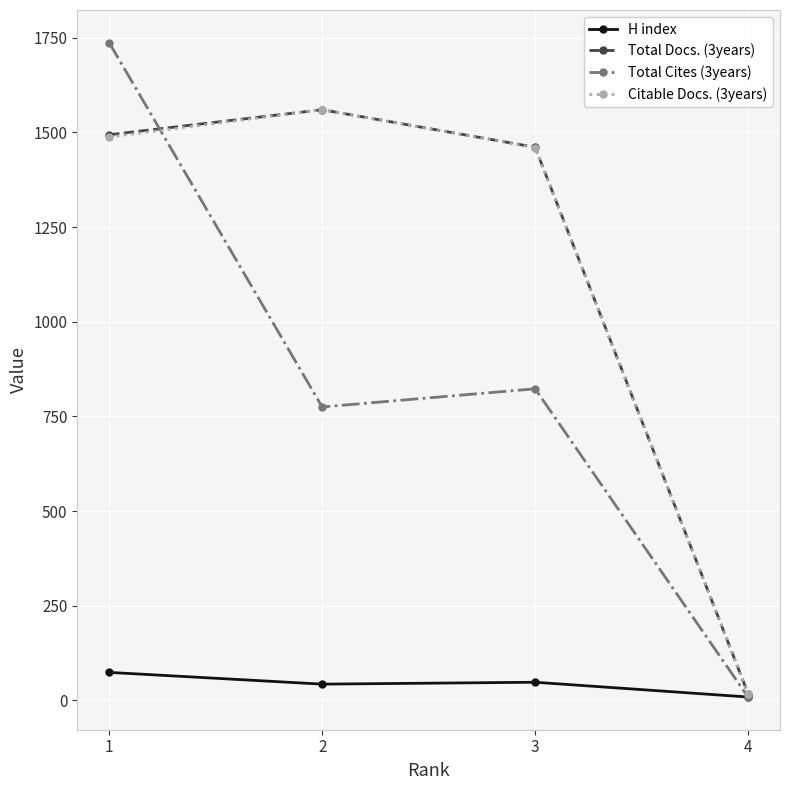

What is the difference between the maximum and second lowest values in the Total Cites (3years) series?

962